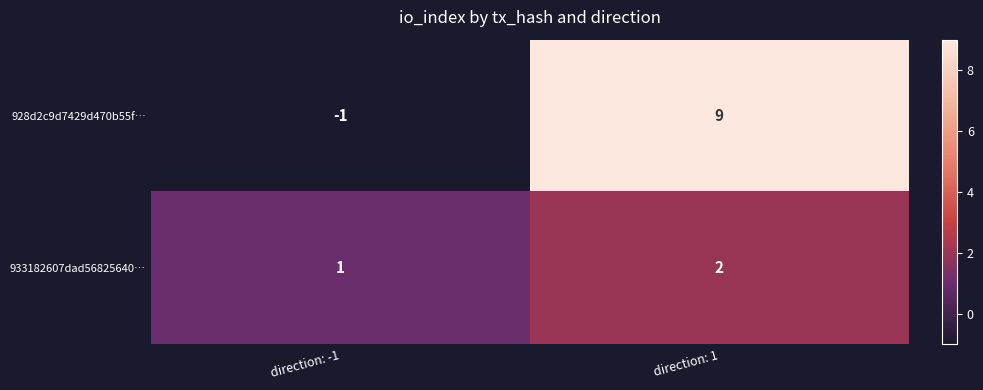

At direction: -1, list the series in order from largest to smallest.

933182607dad56825640…, 928d2c9d7429d470b55f…